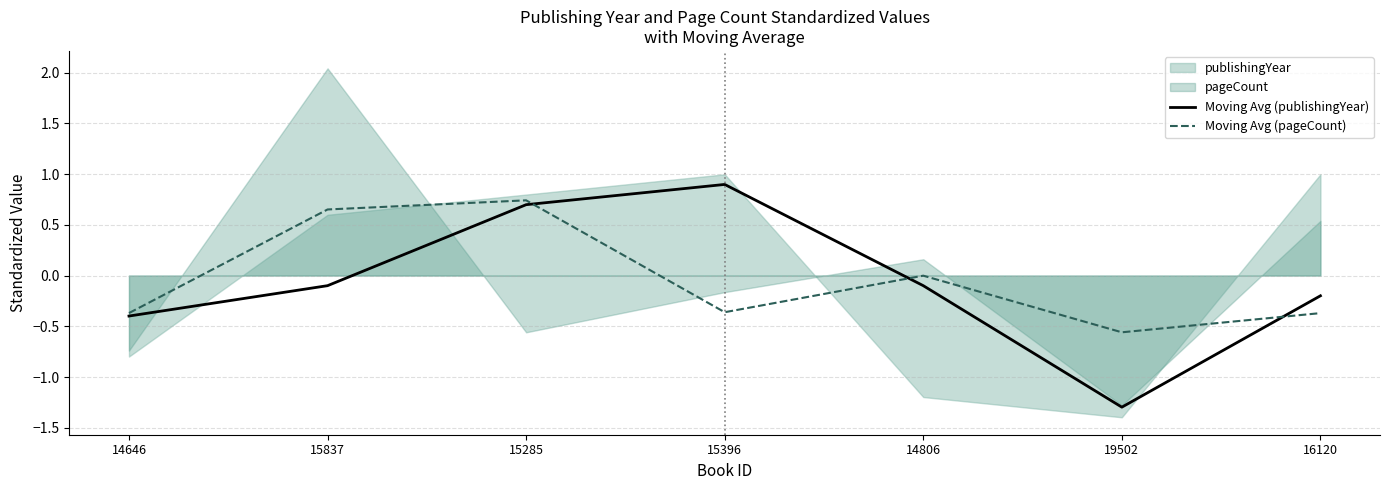

Reading right to left, list all the values displayed in this chart.

Moving Avg (publishingYear): -0.2	-1.3	-0.1	0.9	0.7	-0.1	-0.4
Moving Avg (pageCount): -0.4	-0.6	-0.0	-0.4	0.7	0.7	-0.4